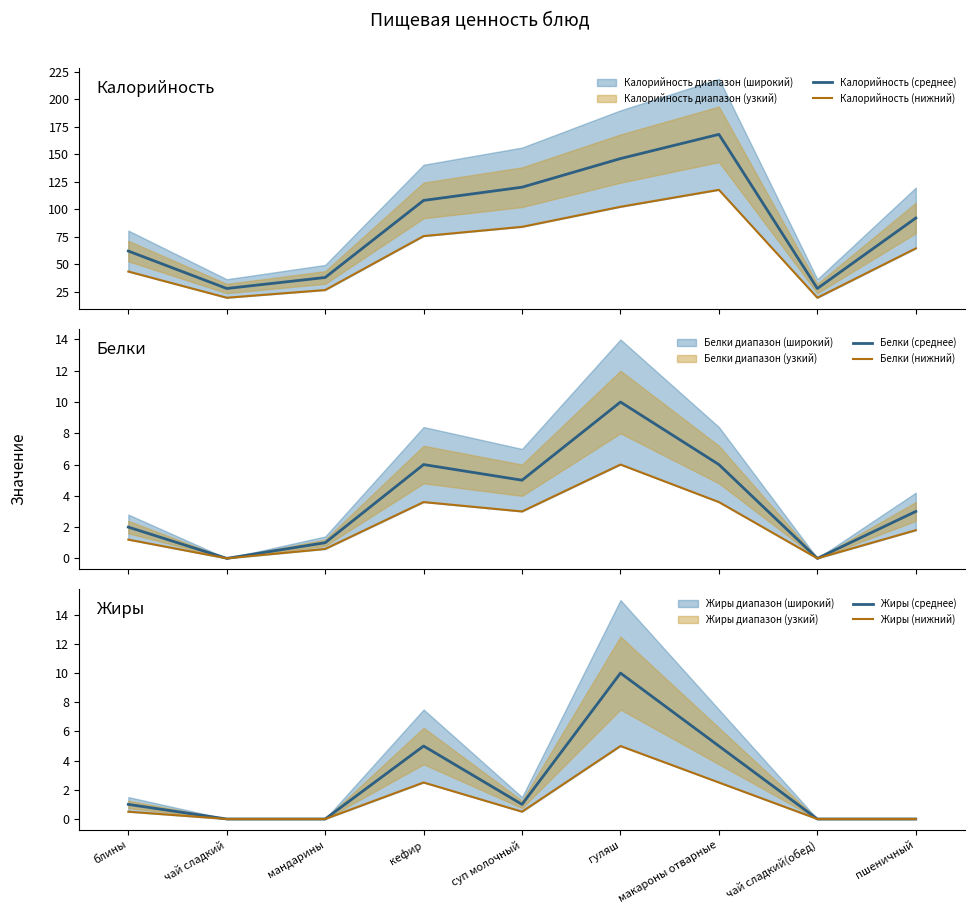

Reading right to left, extract all data points from this chart.

Калорийность (среднее): пшеничный=92.0	чай сладкий(обед)=28.0	макароны отварные=168.0	гуляш=146.0	суп молочный=120.0	кефир=108.0	мандарины=38.0	чай сладкий=28.0	блины=62.0
Калорийность (нижний): пшеничный=64.4	чай сладкий(обед)=19.6	макароны отварные=117.6	гуляш=102.2	суп молочный=84.0	кефир=75.6	мандарины=26.6	чай сладкий=19.6	блины=43.4
Белки (среднее): пшеничный=3.0	чай сладкий(обед)=0.0	макароны отварные=6.0	гуляш=10.0	суп молочный=5.0	кефир=6.0	мандарины=1.0	чай сладкий=0.0	блины=2.0
Белки (нижний): пшеничный=1.8	чай сладкий(обед)=0.0	макароны отварные=3.6	гуляш=6.0	суп молочный=3.0	кефир=3.6	мандарины=0.6	чай сладкий=0.0	блины=1.2
Жиры (среднее): пшеничный=0.0	чай сладкий(обед)=0.0	макароны отварные=5.0	гуляш=10.0	суп молочный=1.0	кефир=5.0	мандарины=0.0	чай сладкий=0.0	блины=1.0
Жиры (нижний): пшеничный=0.0	чай сладкий(обед)=0.0	макароны отварные=2.5	гуляш=5.0	суп молочный=0.5	кефир=2.5	мандарины=0.0	чай сладкий=0.0	блины=0.5